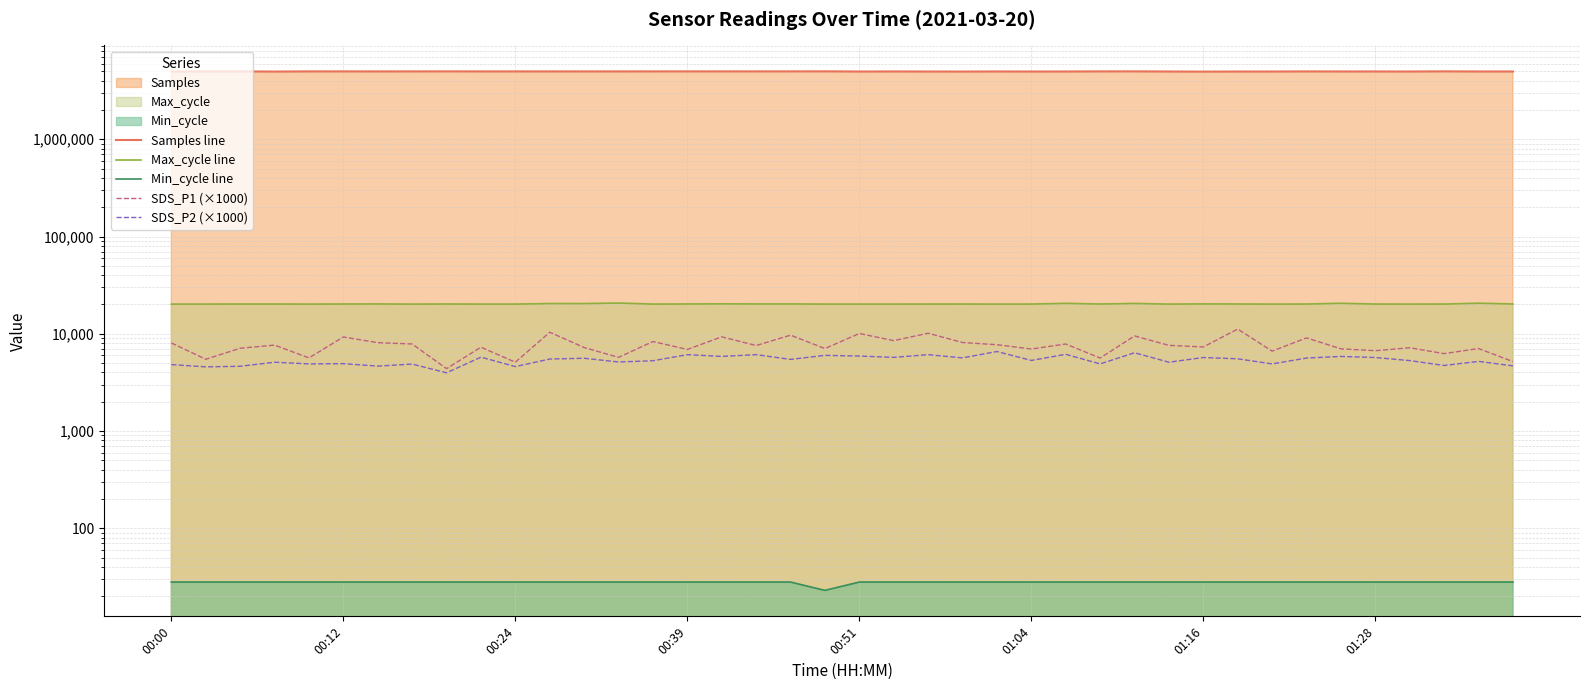

Does the chart have visible grid lines?

Yes